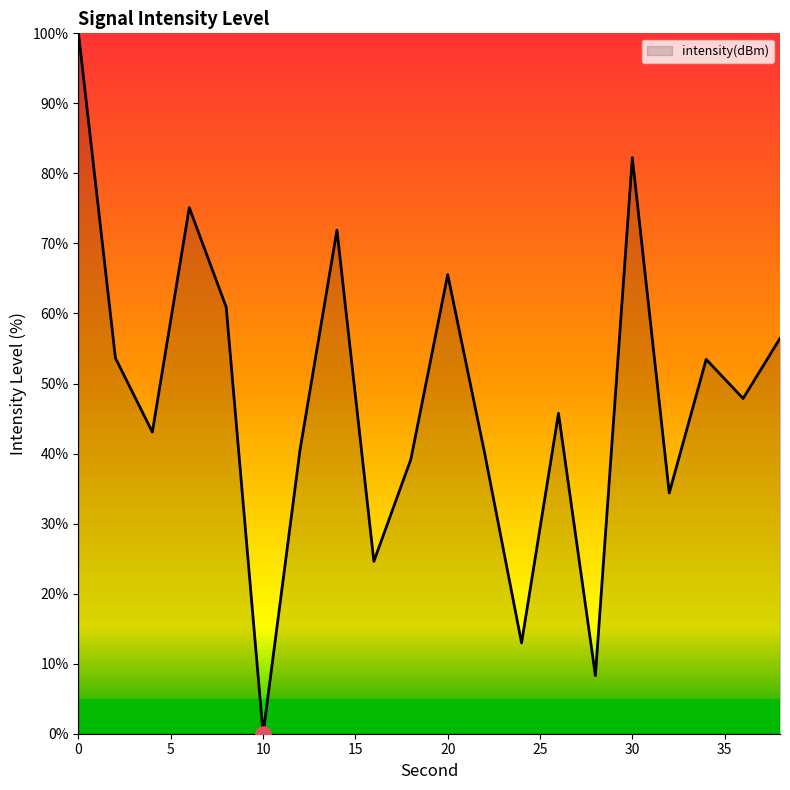

What is the greatest value displayed?

100.0